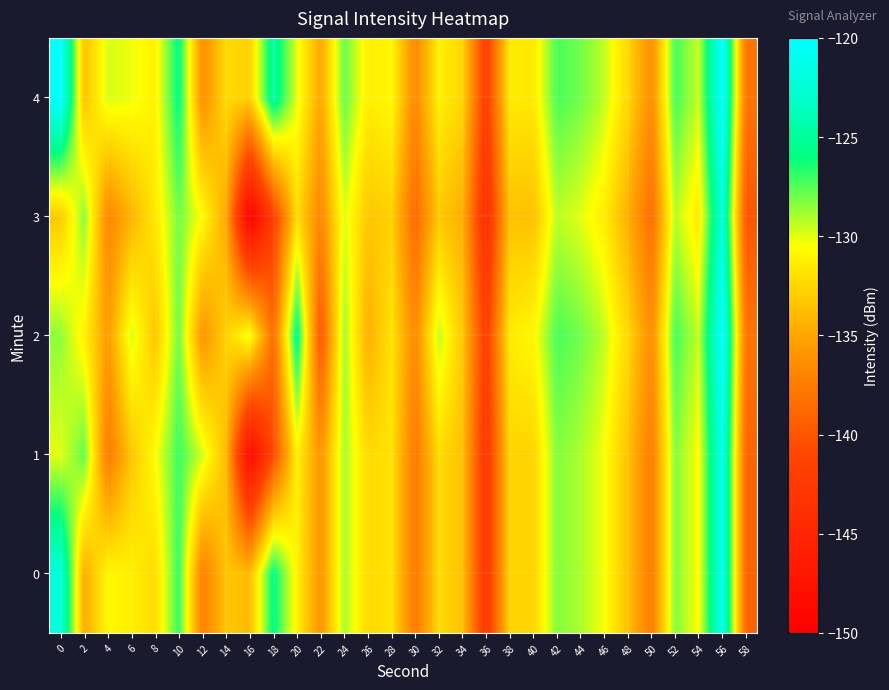

Reading right to left, transcribe all the data shown in this chart.

0: 58=-139.1	56=-121.2	54=-130.6	52=-128.3	50=-137.6	48=-133.6	46=-130.4	44=-129.0	42=-128.3	40=-132.6	38=-132.6	36=-143.0	34=-133.6	32=-132.3	30=-137.9	28=-131.9	26=-132.3	24=-128.9	22=-136.0	20=-131.2	18=-125.7	16=-133.9	14=-133.3	12=-137.4	10=-126.9	8=-132.2	6=-131.3	4=-130.8	2=-134.6	0=-122.2
1: 58=-139.1	56=-121.2	54=-130.6	52=-128.3	50=-137.6	48=-133.6	46=-130.4	44=-129.0	42=-128.3	40=-132.6	38=-132.6	36=-143.0	34=-133.6	32=-132.3	30=-137.9	28=-131.9	26=-132.3	24=-128.9	22=-136.0	20=-131.2	18=-140.7	16=-148.8	14=-133.9	12=-129.7	10=-127.0	8=-130.6	6=-133.3	4=-137.7	2=-127.7	0=-130.0
2: 58=-138.0	56=-120.1	54=-129.5	52=-127.2	50=-136.5	48=-132.5	46=-129.4	44=-128.0	42=-127.3	40=-130.8	38=-131.5	36=-142.0	34=-133.2	32=-129.4	30=-136.7	28=-131.9	26=-134.5	24=-128.8	22=-140.1	20=-125.3	18=-138.5	16=-130.2	14=-132.7	12=-136.1	10=-127.9	8=-133.4	6=-129.8	4=-135.6	2=-131.2	0=-128.5
3: 58=-140.0	56=-122.1	54=-131.5	52=-129.2	50=-138.5	48=-134.5	46=-131.4	44=-130.0	42=-129.3	40=-133.6	38=-133.5	36=-144.0	34=-134.5	32=-133.2	30=-138.8	28=-132.8	26=-133.3	24=-129.9	22=-136.9	20=-132.2	18=-141.7	16=-149.8	14=-134.9	12=-130.7	10=-128.0	8=-131.6	6=-134.2	4=-136.9	2=-128.4	0=-133.1
4: 58=-138.0	56=-120.1	54=-129.5	52=-127.2	50=-136.5	48=-132.5	46=-129.4	44=-128.0	42=-127.3	40=-131.6	38=-131.5	36=-142.0	34=-132.5	32=-131.2	30=-136.8	28=-130.8	26=-131.3	24=-127.8	22=-134.9	20=-130.1	18=-124.7	16=-132.8	14=-132.3	12=-136.4	10=-125.8	8=-131.1	6=-130.2	4=-129.8	2=-133.5	0=-120.1